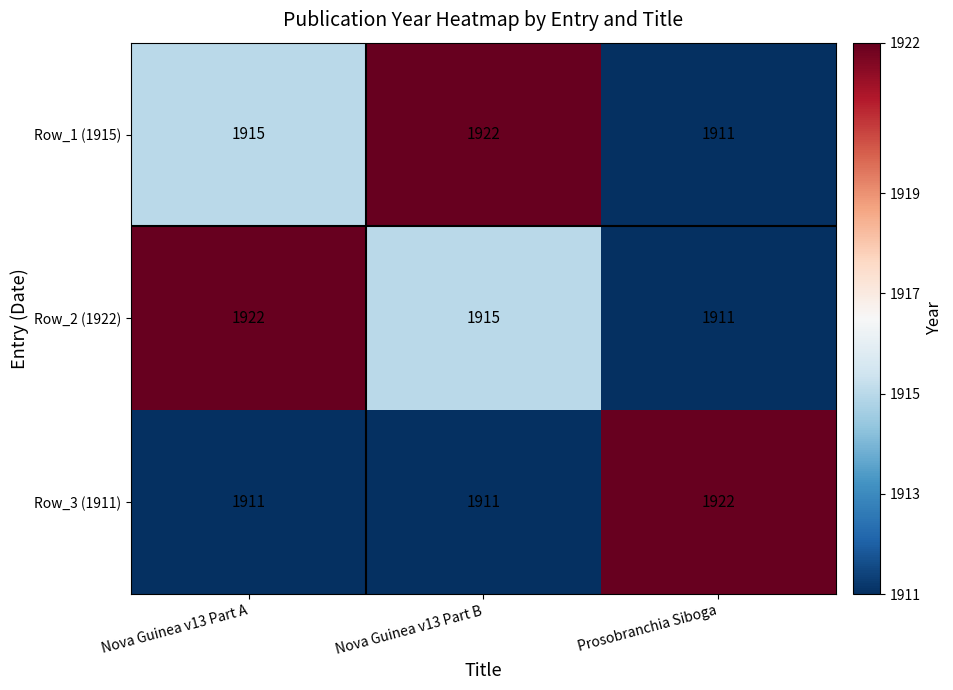

What value does the Row_3 (1911) series have at Nova Guinea v13 Part B, to the nearest 5?

1910